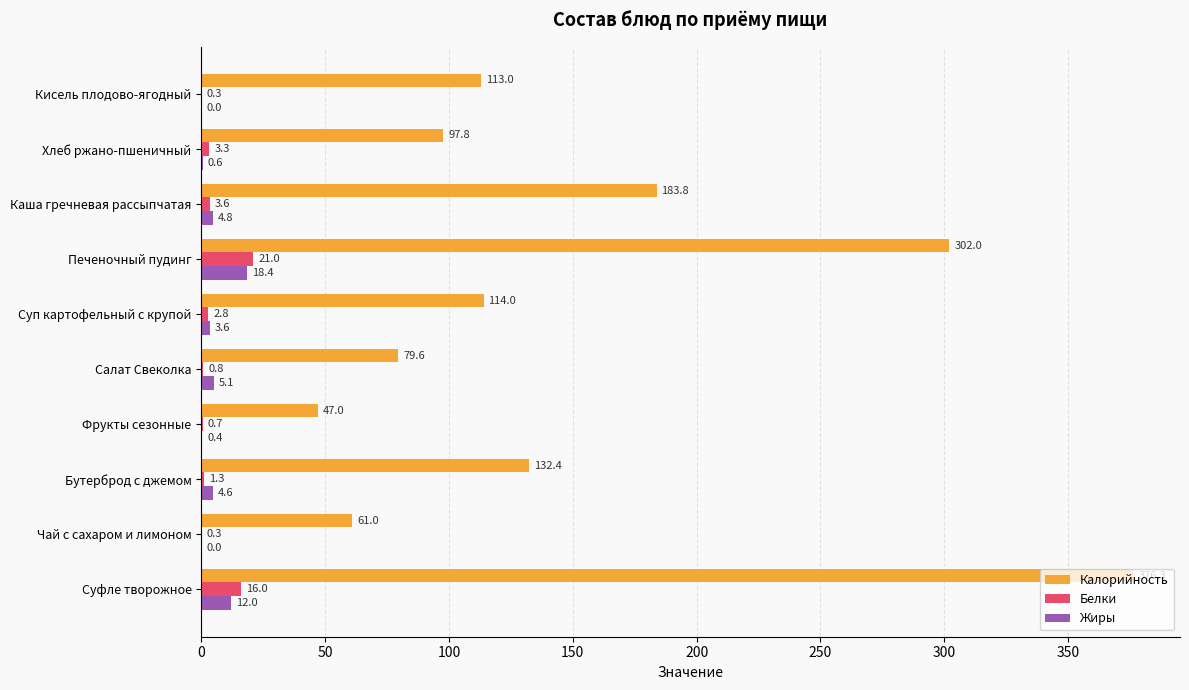

Which series has the largest range (max minus min)?

Калорийность